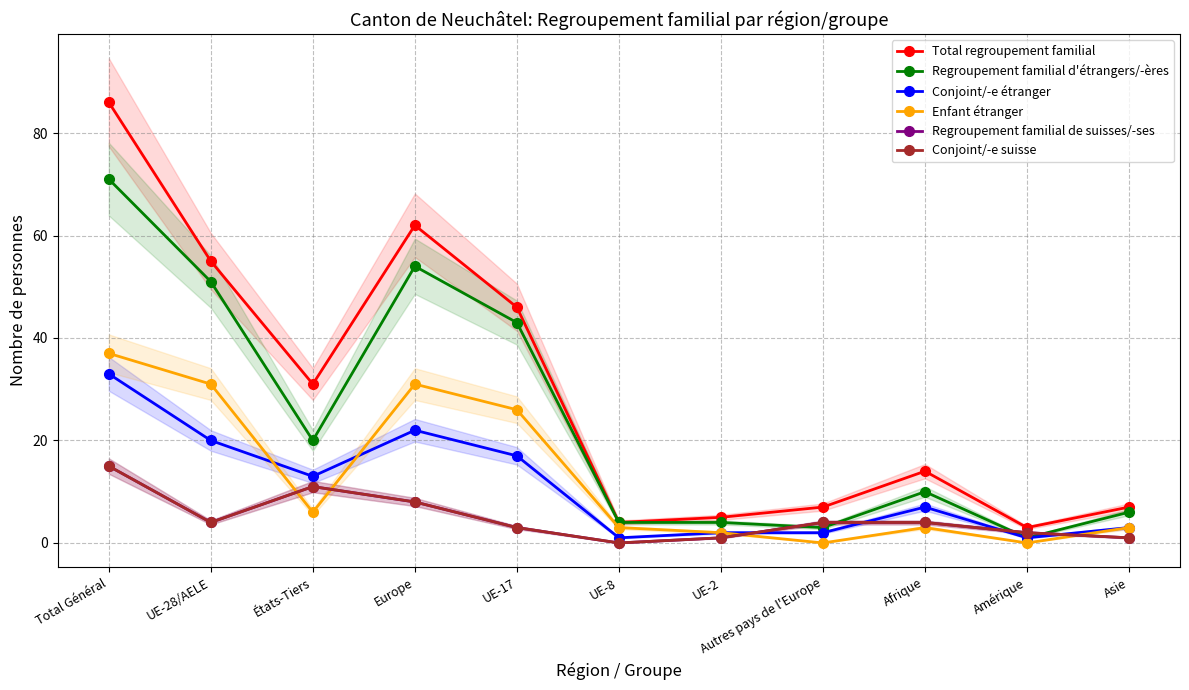

How many lines are shown in the chart?

6